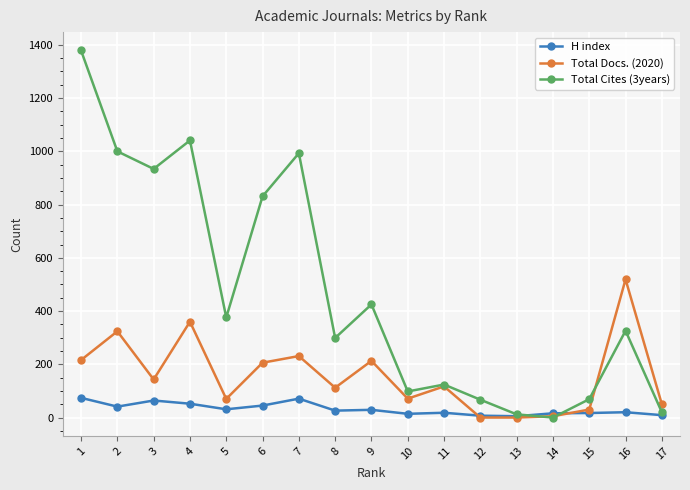

List the series in order of their overall mean, highest first.

Total Cites (3years), Total Docs. (2020), H index